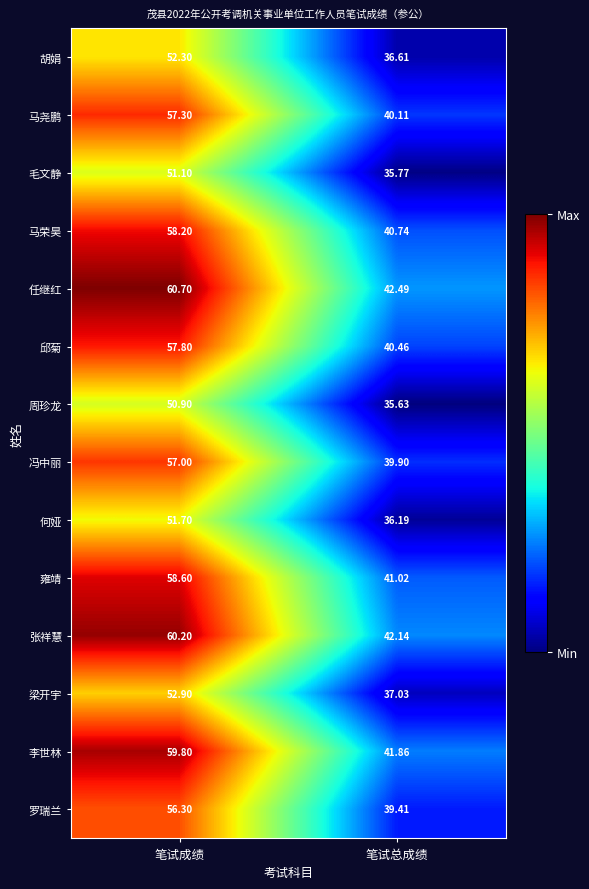

Which label corresponds to the smallest value in the chart?

笔试总成绩